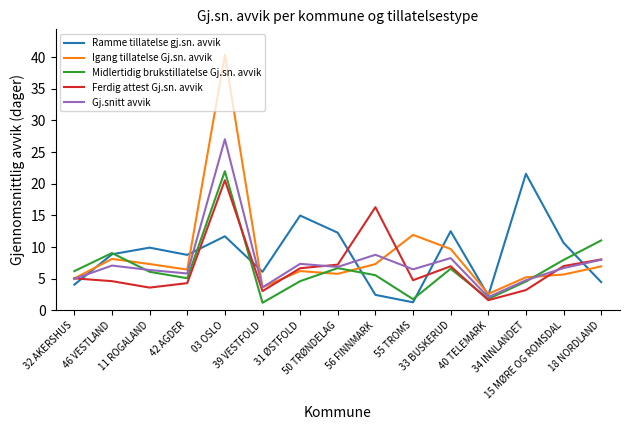

What is the lowest value of the Midlertidig brukstillatelse Gj.sn. avvik series?

1.2